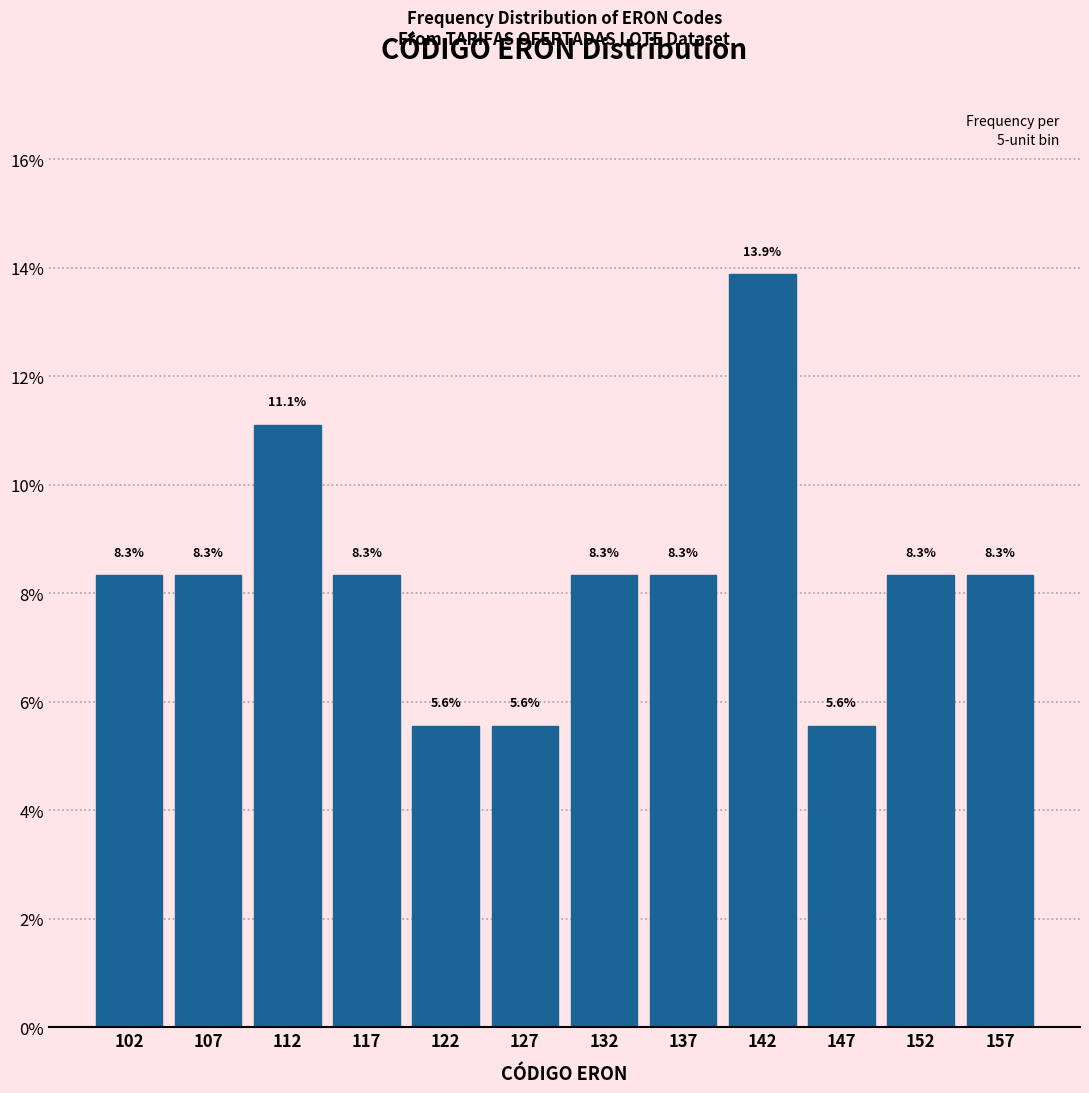

Which range on the x-axis has the tallest bar?

140 to 145